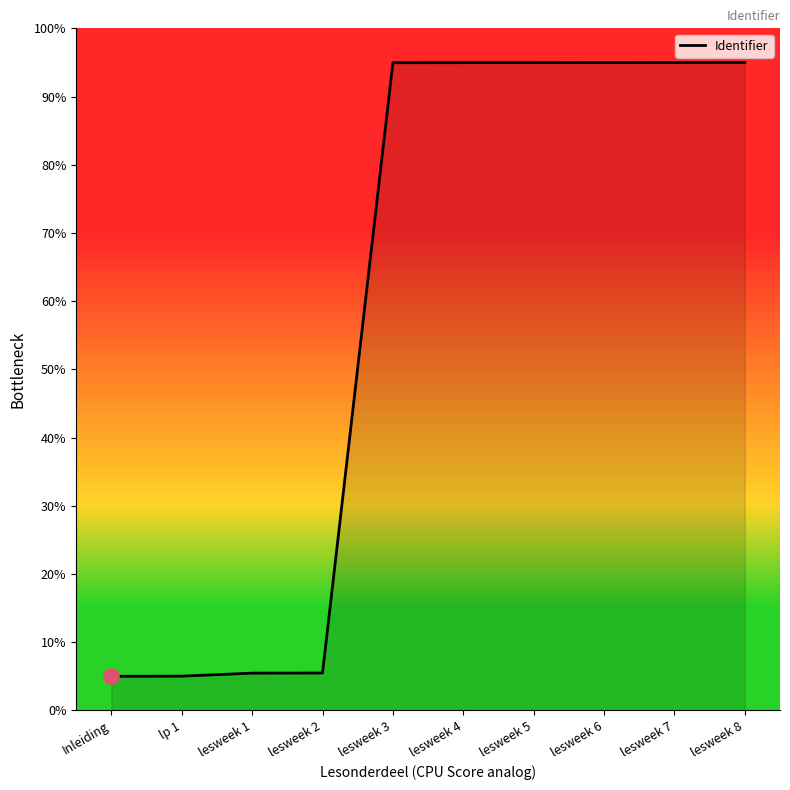

What is the ratio of the value at lesweek 5 to the value at lp 1?

18.9